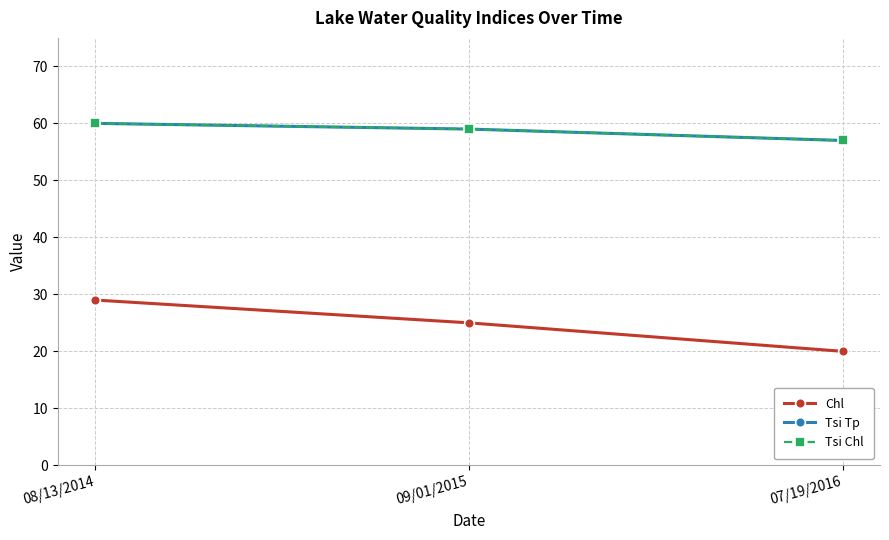

Is this an area chart (filled region under the line)?

No